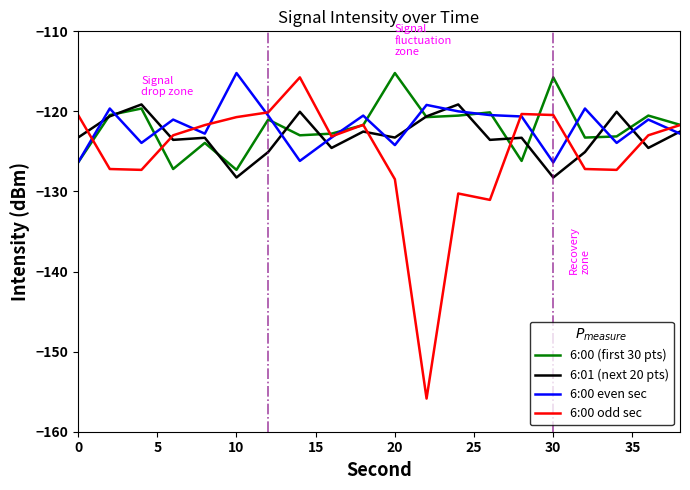

What is the minimum value shown in the chart?

-155.9